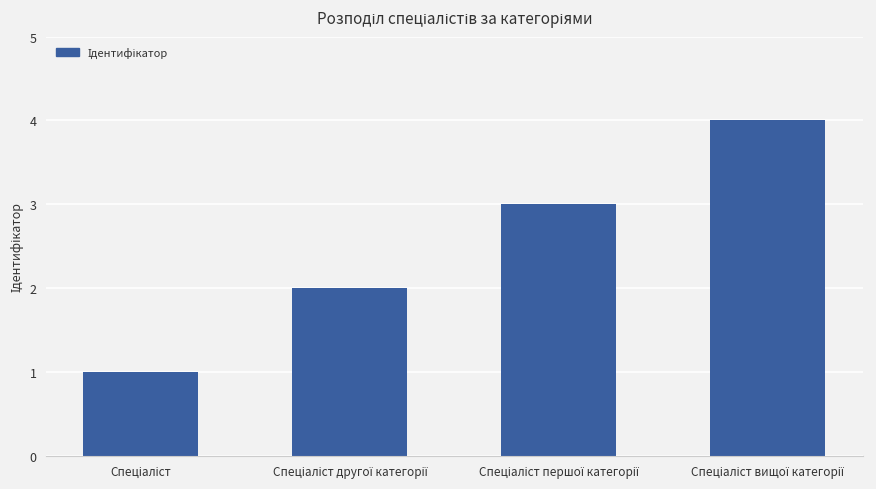

What is the difference between the maximum and minimum values?

3